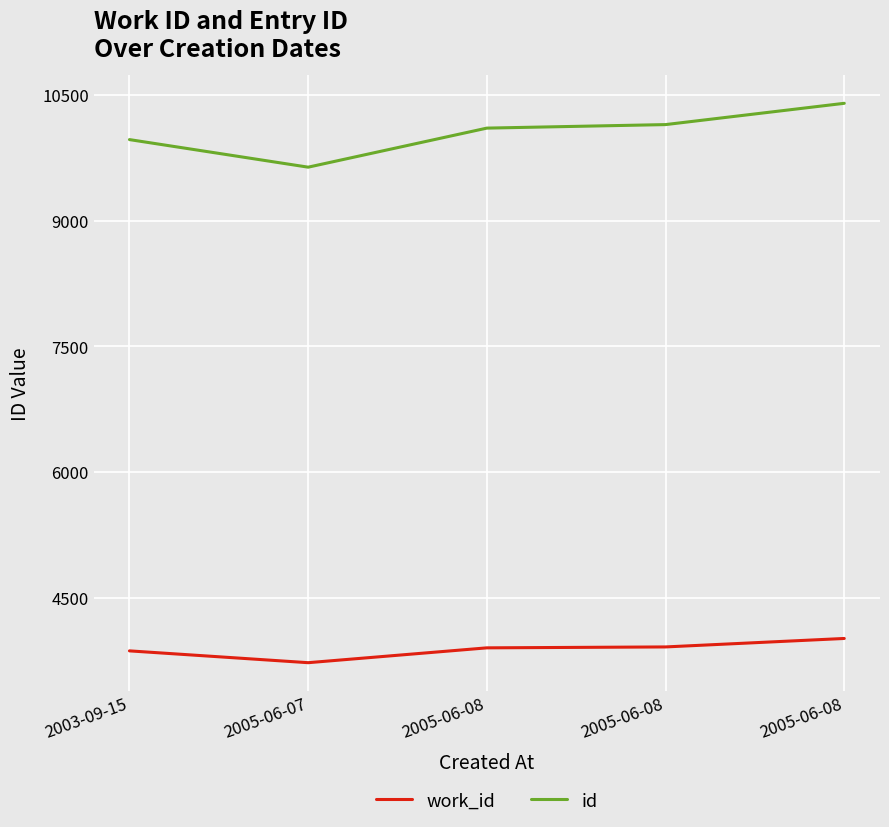

At 2005-06-07, list the series in order from largest to smallest.

id, work_id